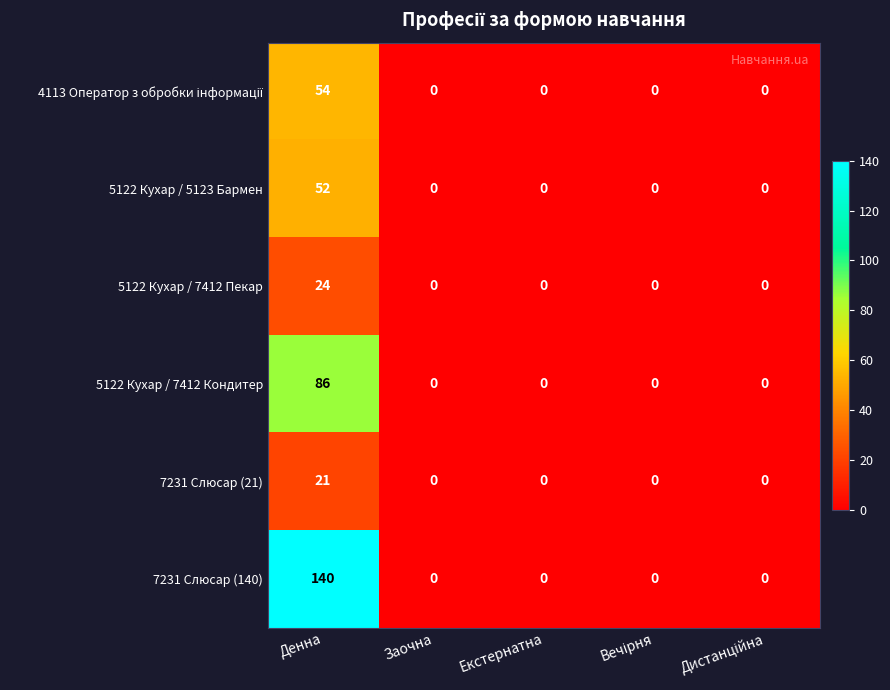

Which series has the largest range (max minus min)?

7231 Слюсар (140)